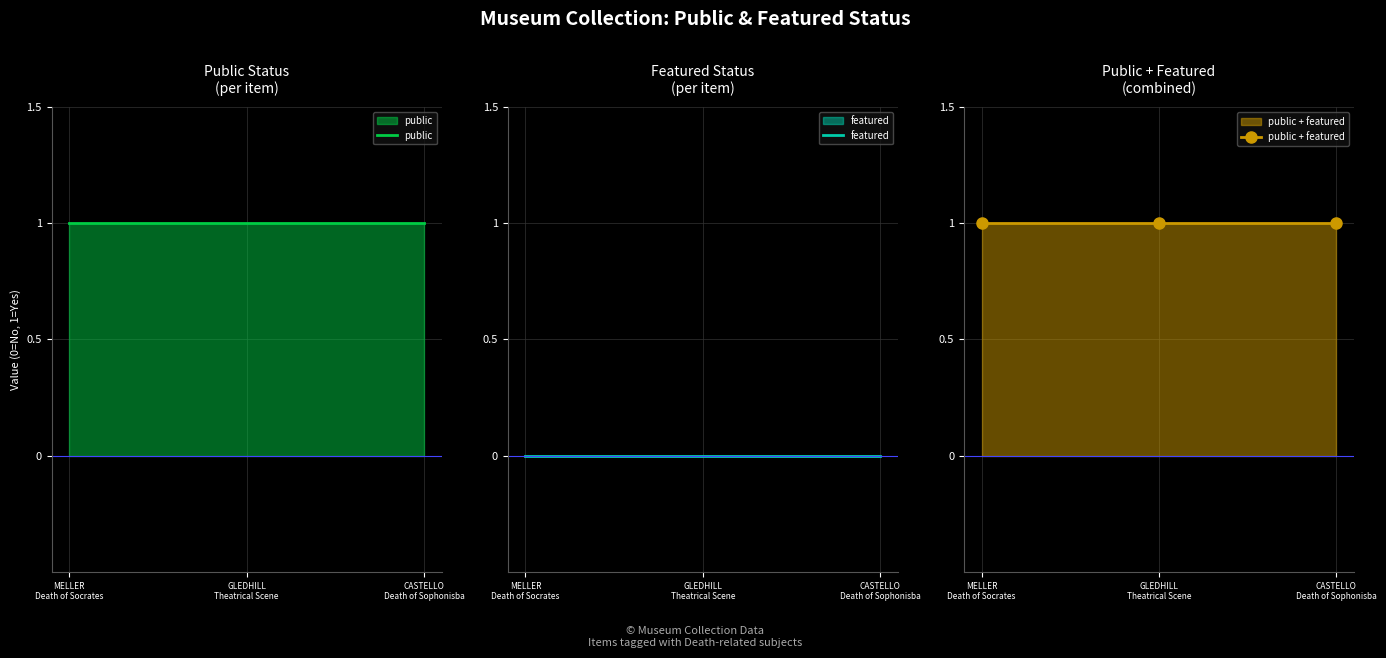

What is the spread (max minus min) of values at MELLER
Death of Socrates?

1